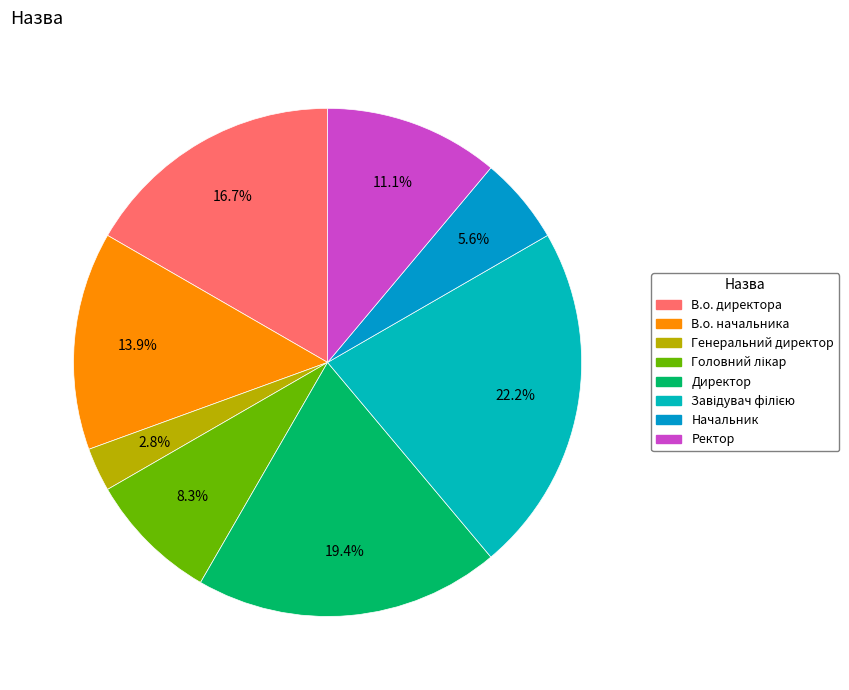

Approximately how many times larger is the value at Генеральний директор compared to Директор?

0.1